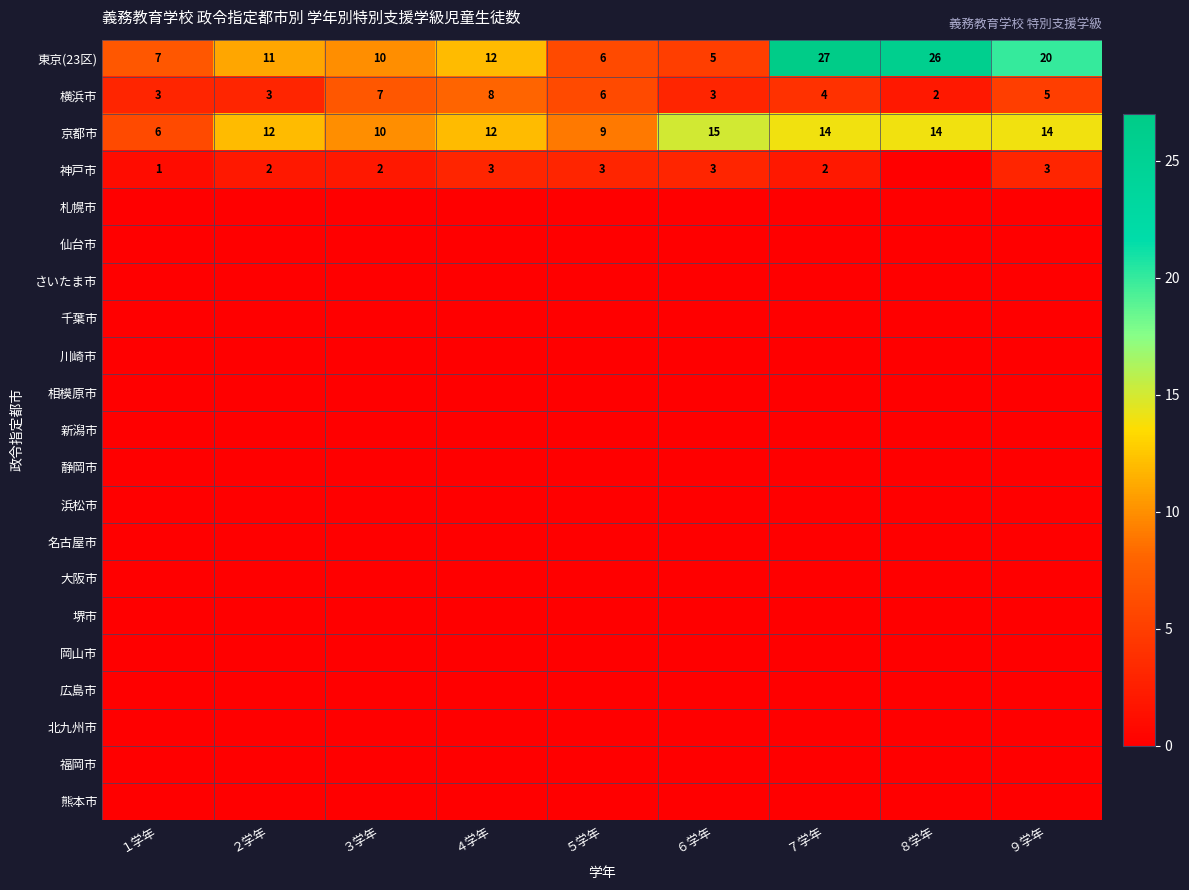

What is the spread (max minus min) of values at ６学年?

15